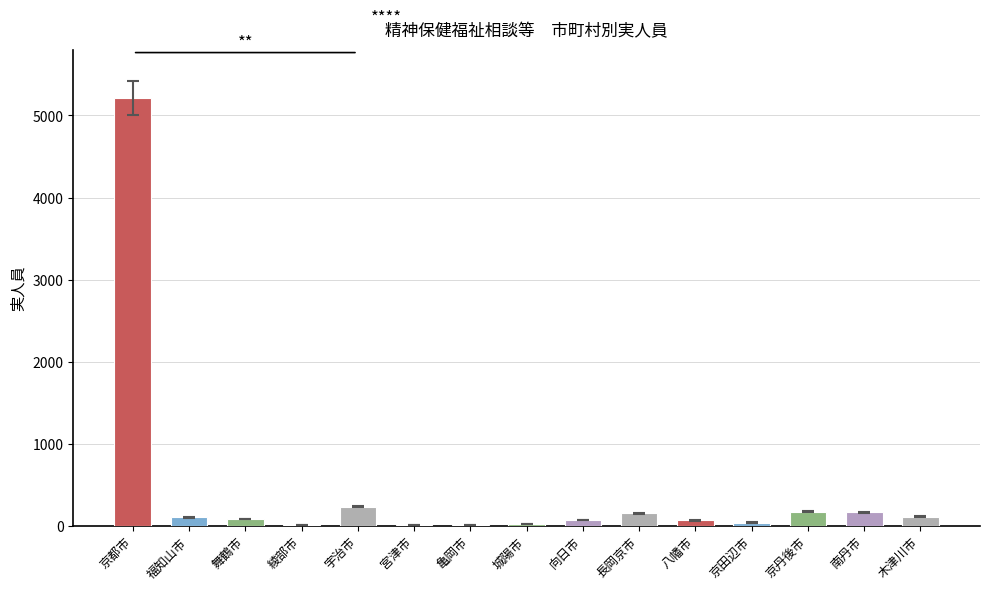

Which has a higher value, 京丹後市 or 城陽市?

京丹後市